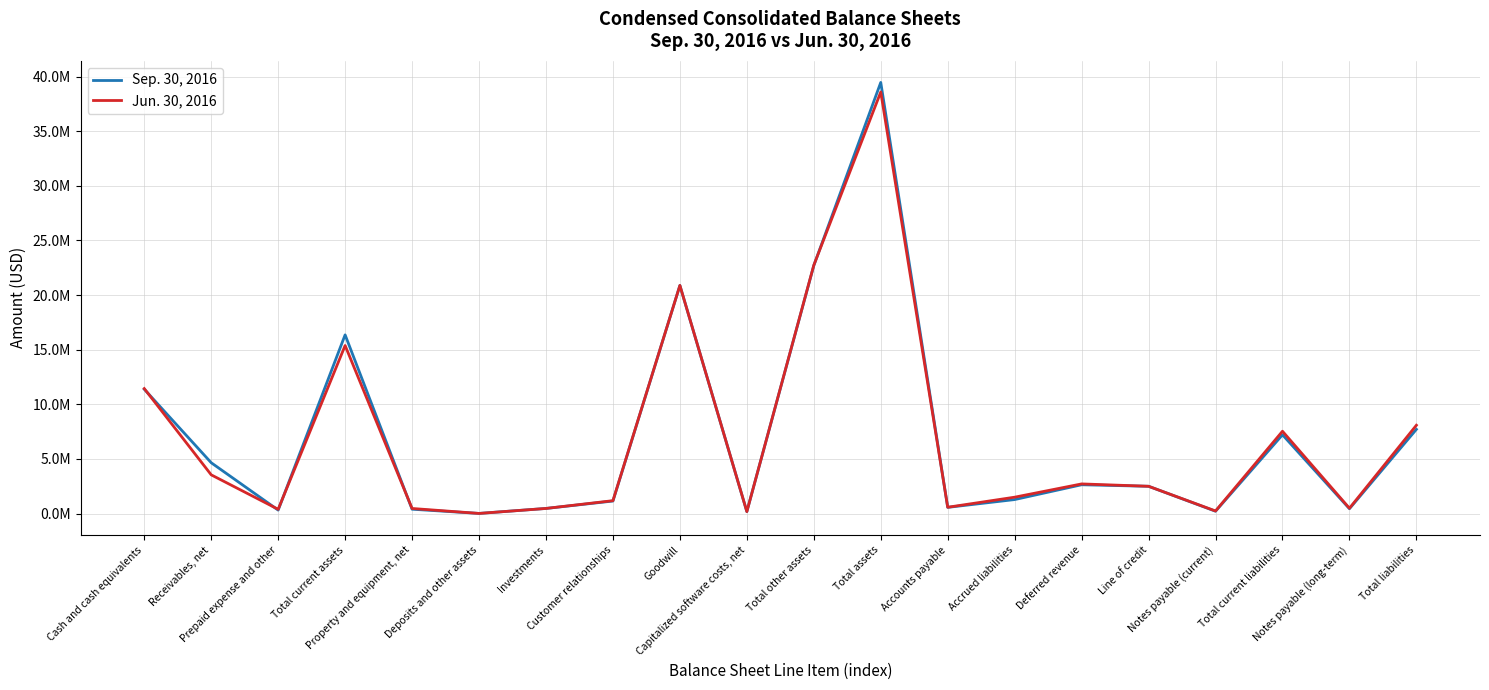

In Sep. 30, 2016, how many points are lower than both neighbors (excluding endpoints)?

6